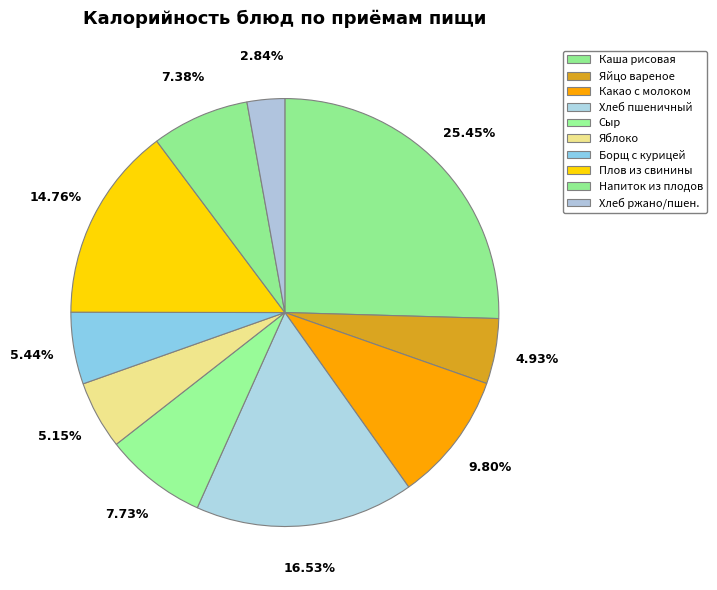

How many slices are in this pie chart?

10